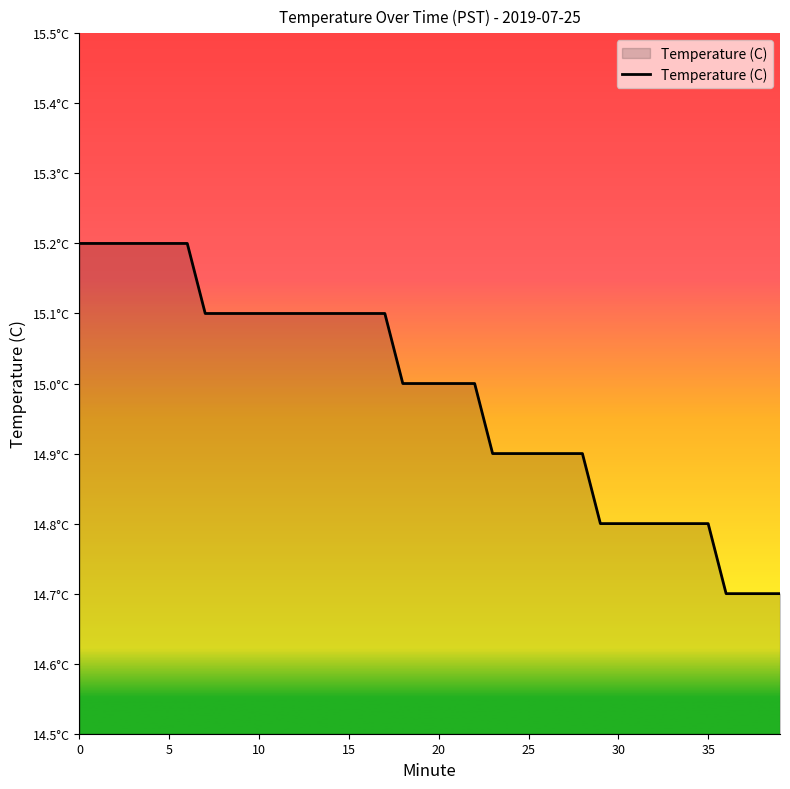

At which category does the chart reach its minimum across all series?

36